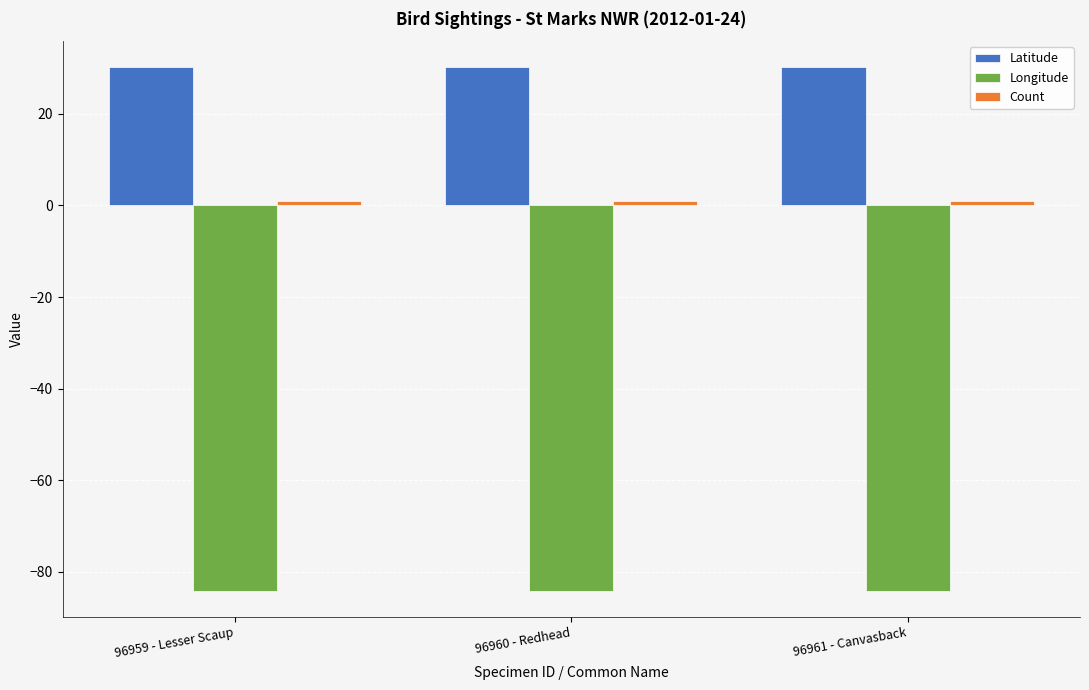

What is the greatest value displayed?

30.2